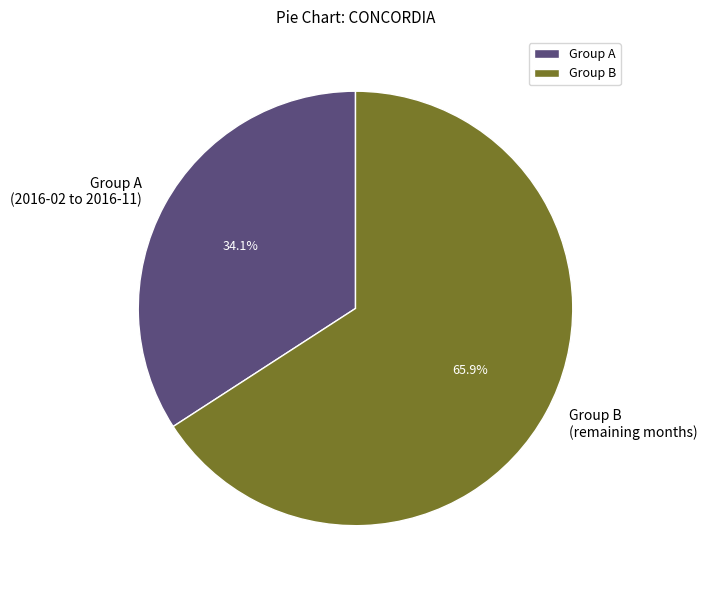

Which has a higher value, Group B (remaining months) or Group A (2016-02 to 2016-11)?

Group B (remaining months)